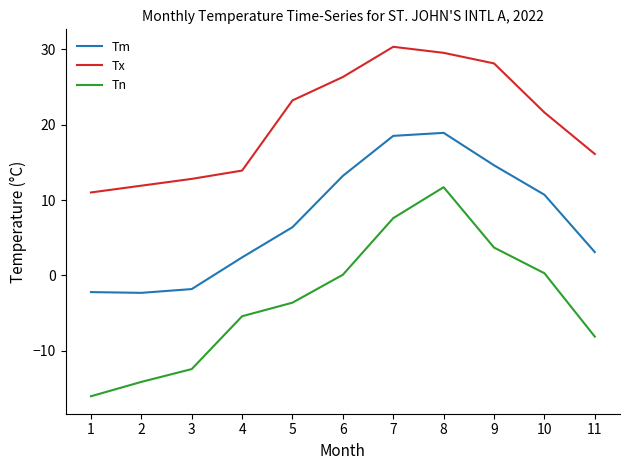

At which category does Tx reach its first local peak?

7